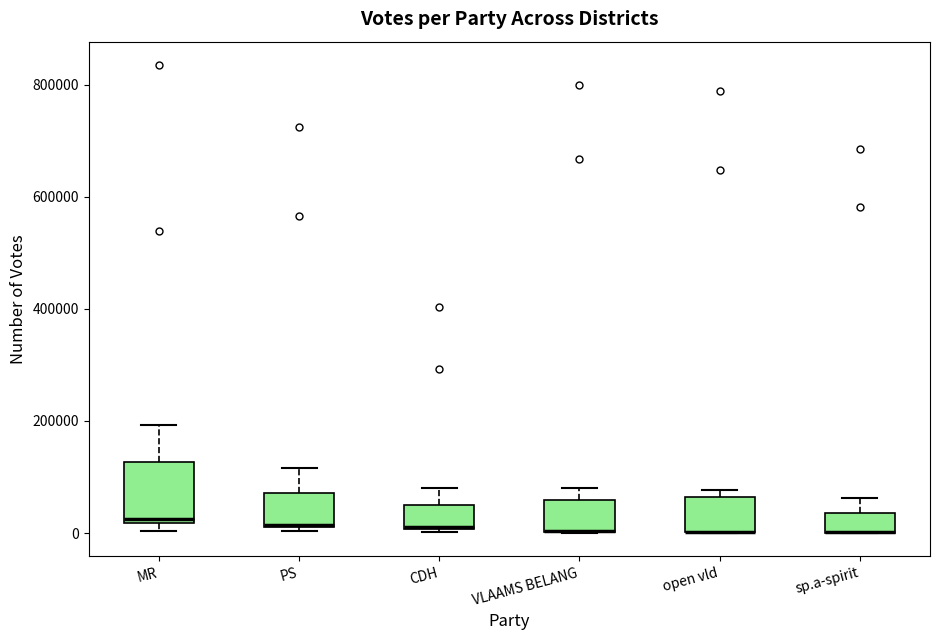

Reading left to right, transcribe this box plot: for each box, give where its median line is, the range the box spans, and where its two whiskers end, as read against the y-axis. The values are not printed on the chart, so give them approximately, as read against the axis.

MR: median 20000 (just above the box's lower edge), box 20000 to 120000, whiskers 0 to 200000
PS: median 20000, box 20000 to 80000, whiskers 0 to 120000
CDH: median 20000 (drawn on the box's lower edge), box 0 to 40000, whiskers 0 to 80000
VLAAMS BELANG: median 0 (drawn on the box's lower edge), box 0 to 60000, whiskers 0 to 80000
open vld: median 0 (drawn on the box's lower edge), box 0 to 60000, whiskers 0 to 80000
sp.a-spirit: median 0 (drawn on the box's lower edge), box 0 to 40000, whiskers 0 to 60000